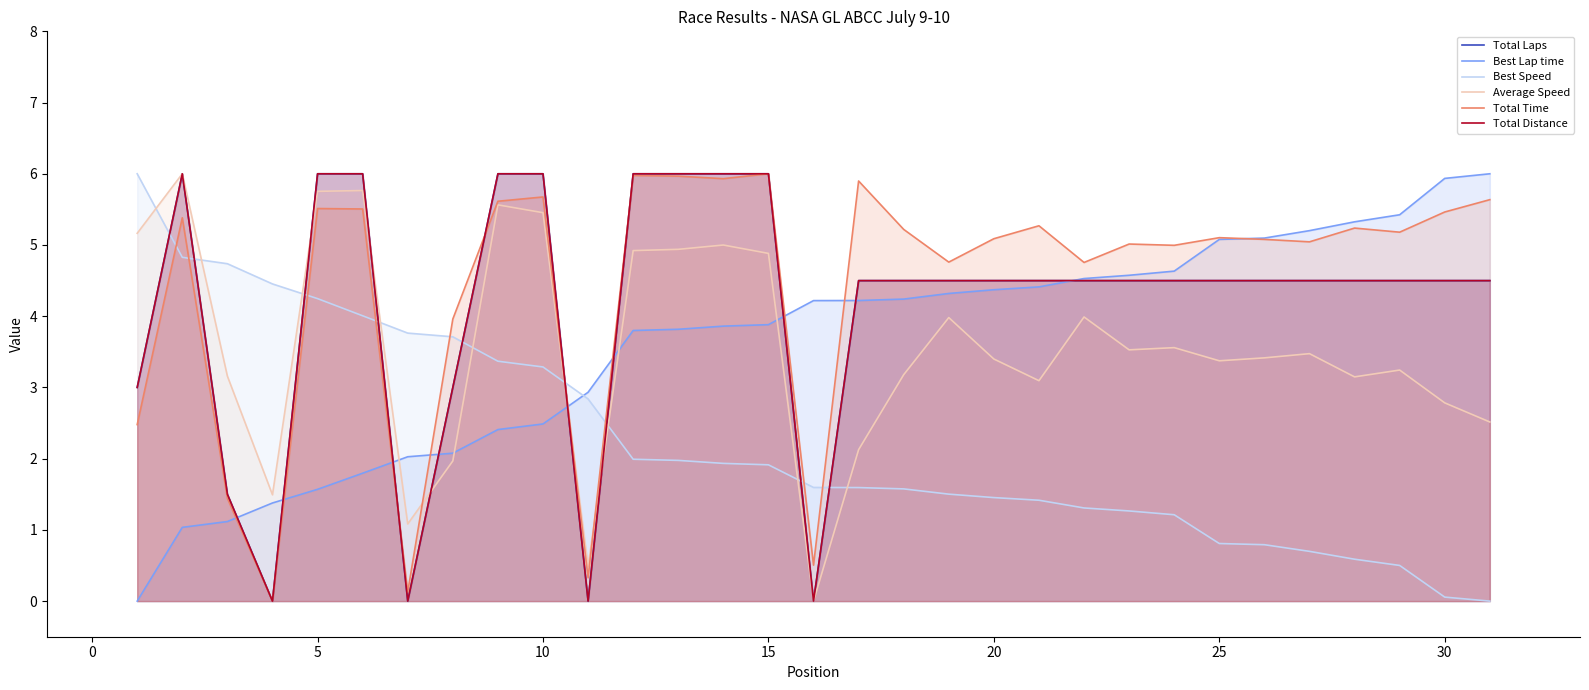

What is the difference between the maximum and second lowest values in the Best Speed series?

5.9